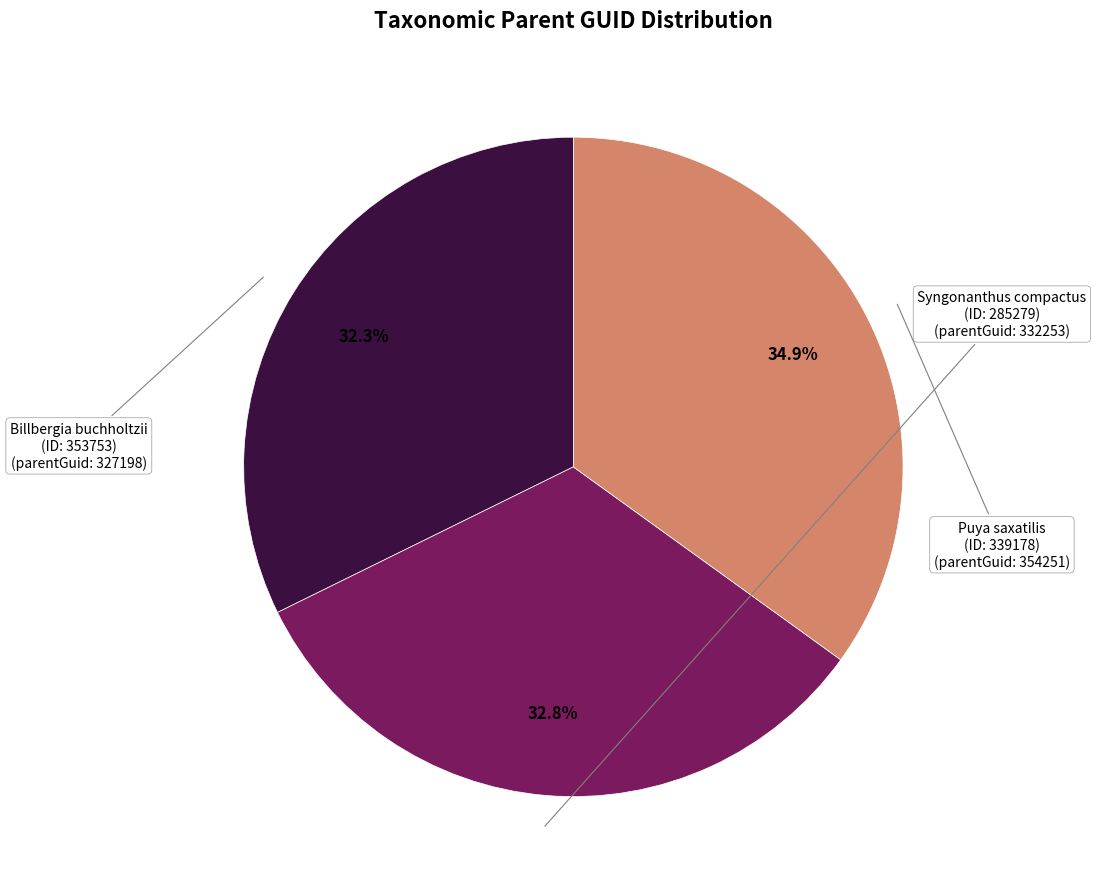

Is there any slice that represents more than half of the pie?

No